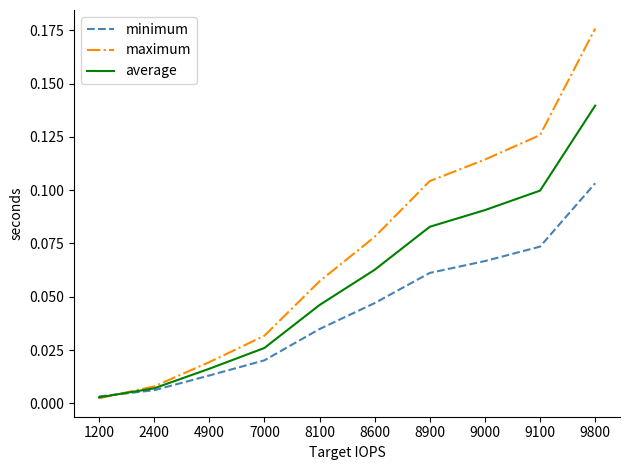

Is it true that minimum equals 0.1 at 9000?

True